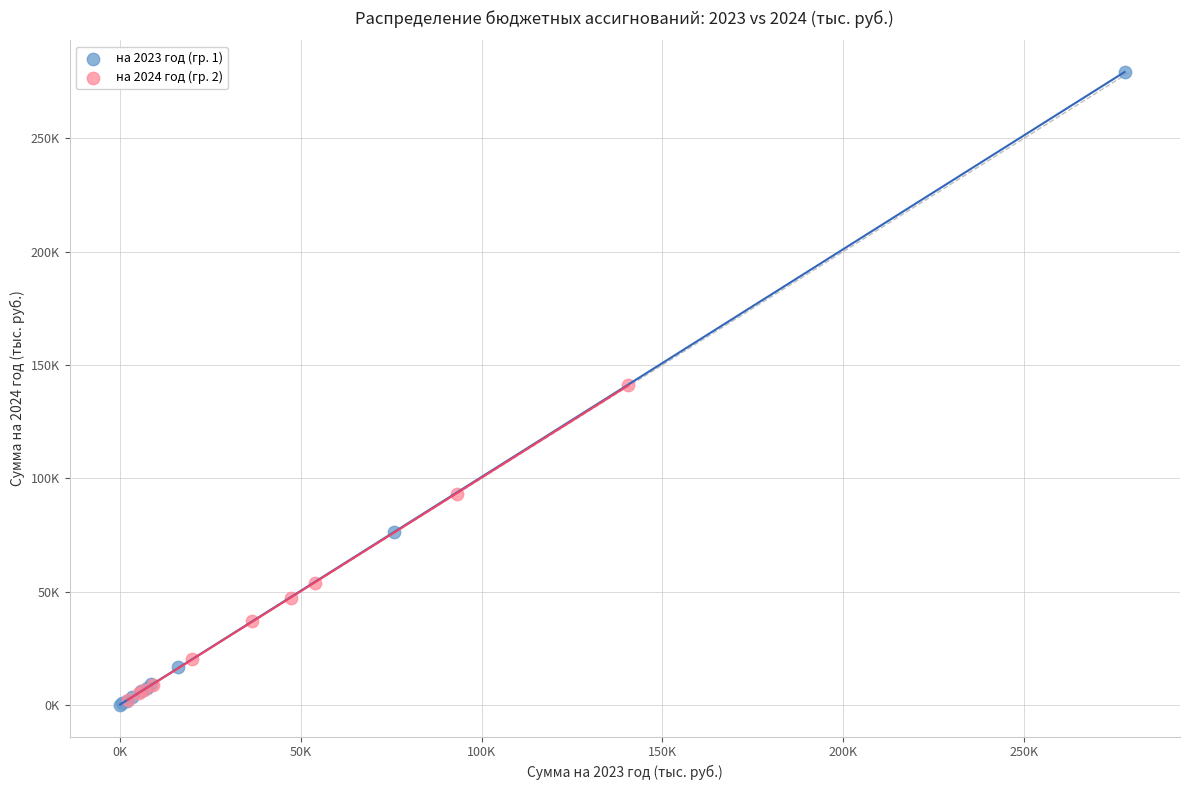

Which series has the largest Y range (max minus min)?

на 2023 год (гр. 1)